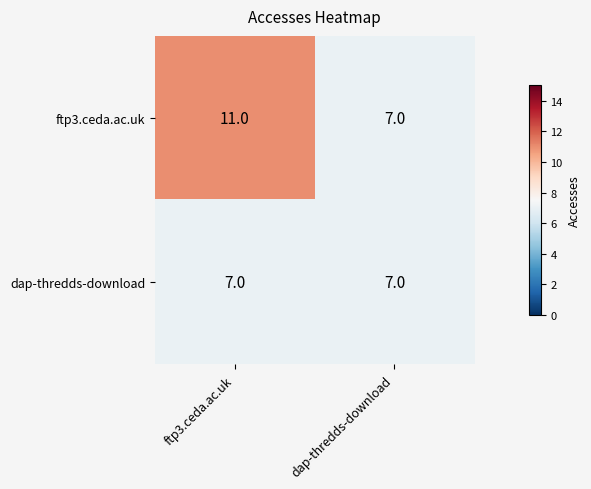

Rank the series by their average value, from highest to lowest.

ftp3.ceda.ac.uk, dap-thredds-download